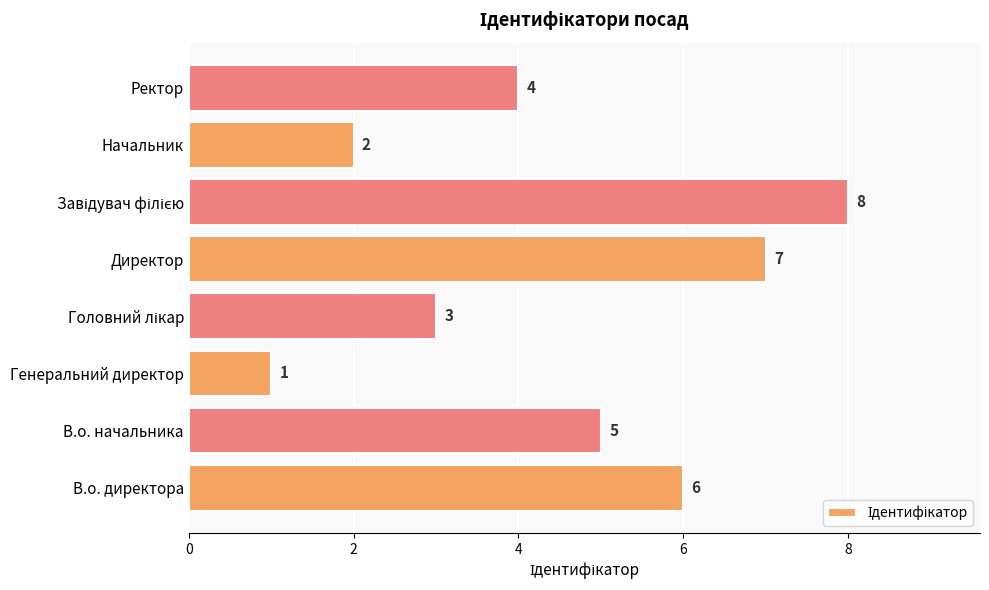

Which category has the lowest value across all series?

Генеральний директор